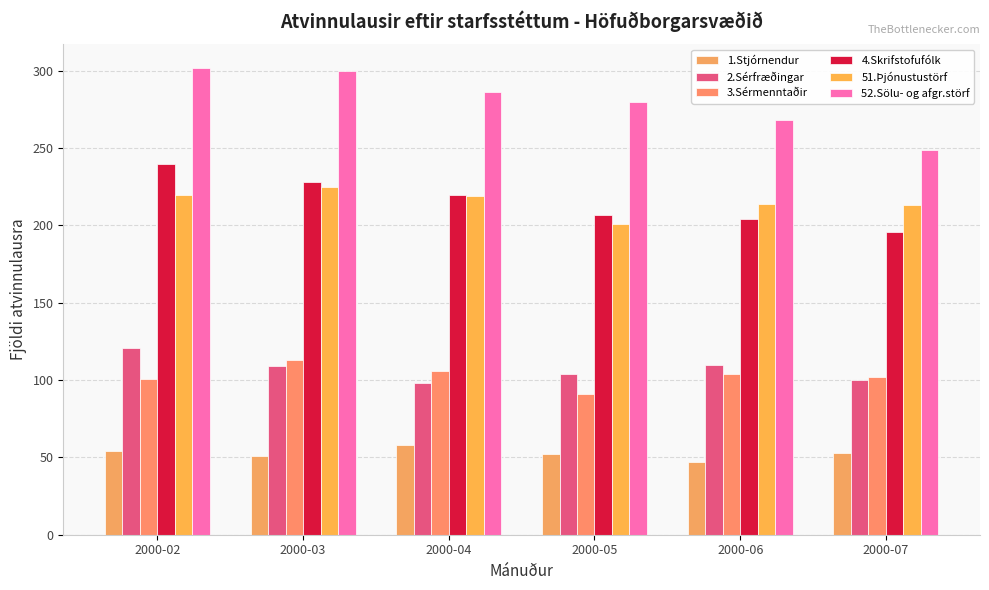

How many bars are there in each group?

6